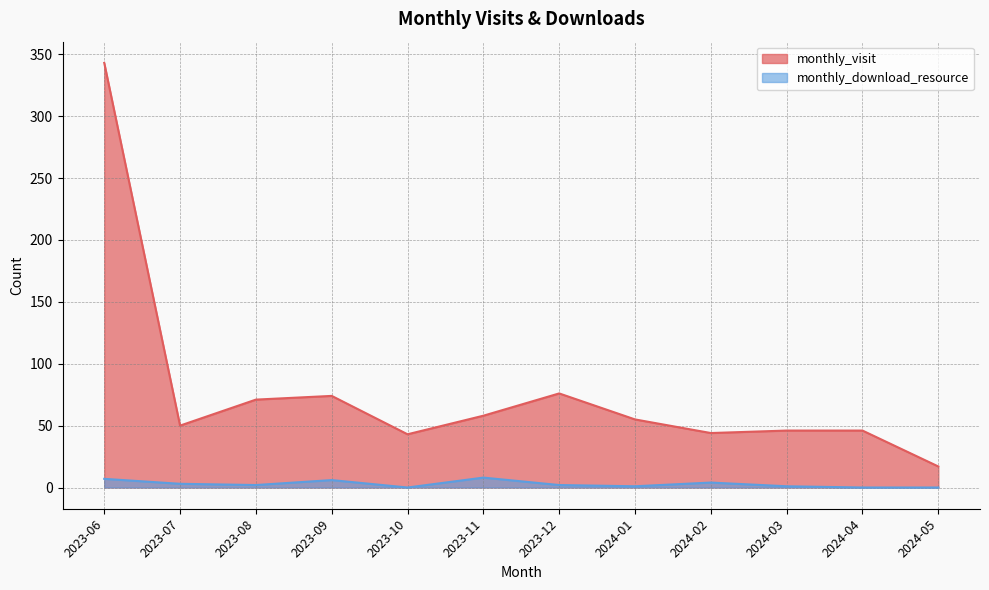

How many interior local peaks does the monthly_visit series have?

2